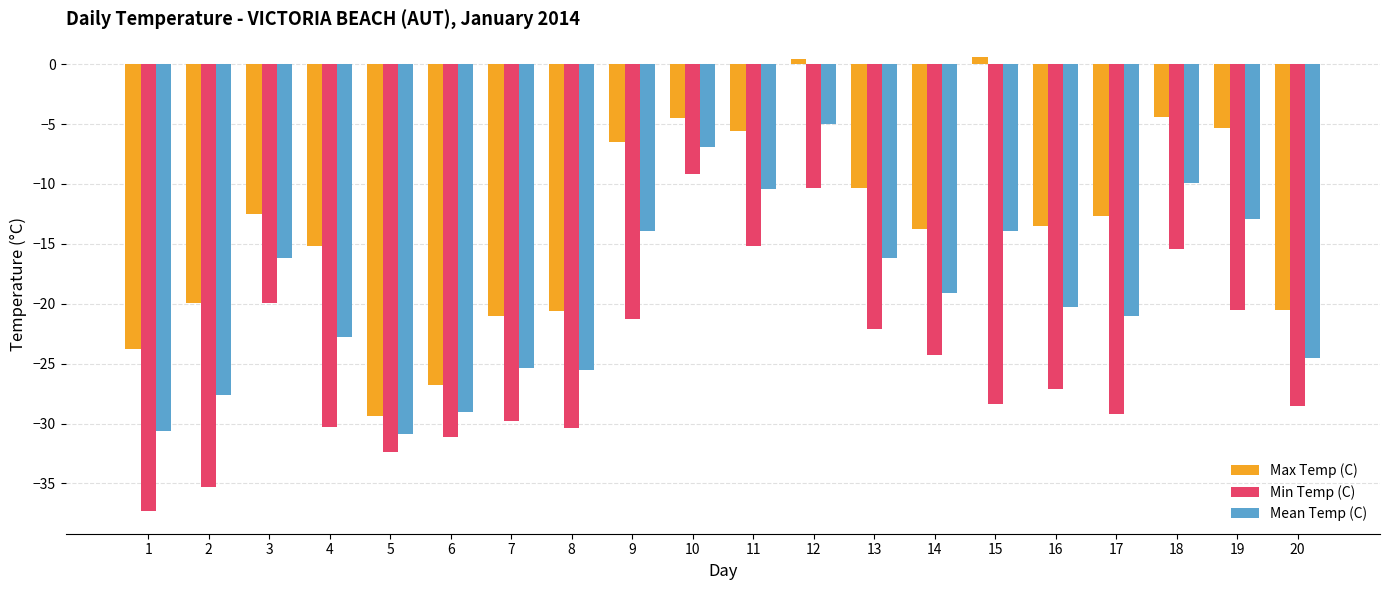

At which category is the sum across all series the highest?

12